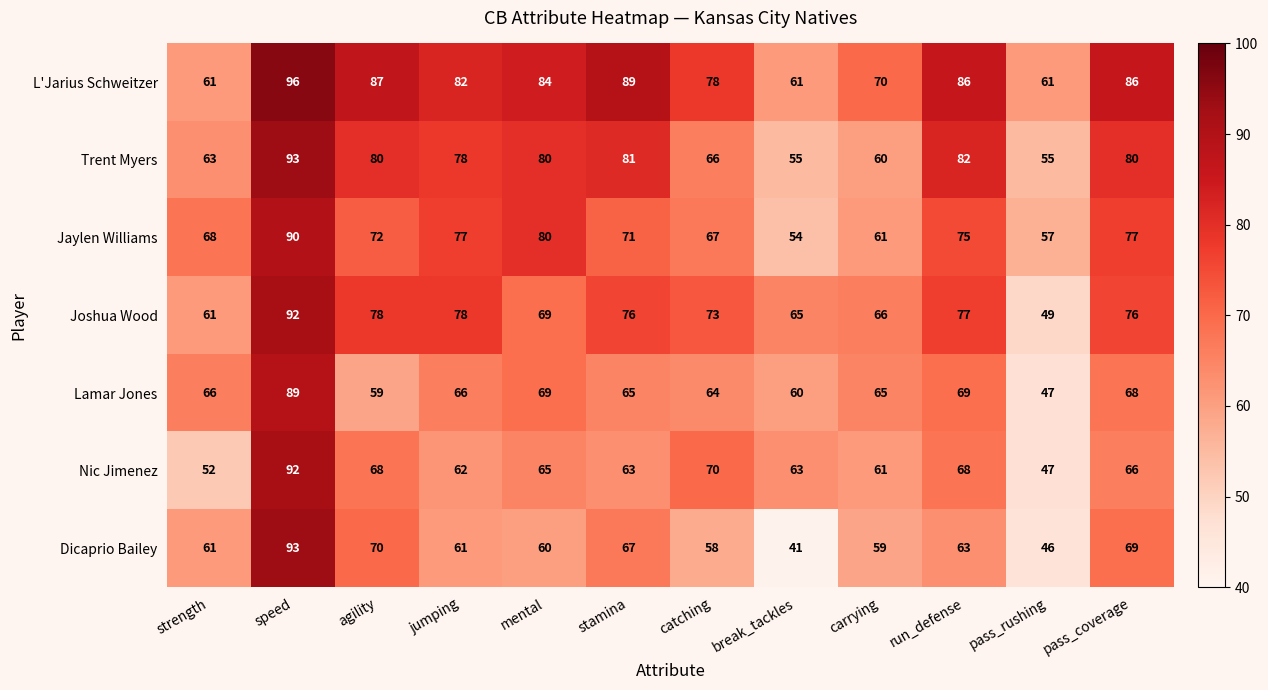

Which category has the lowest value across all series?

break_tackles